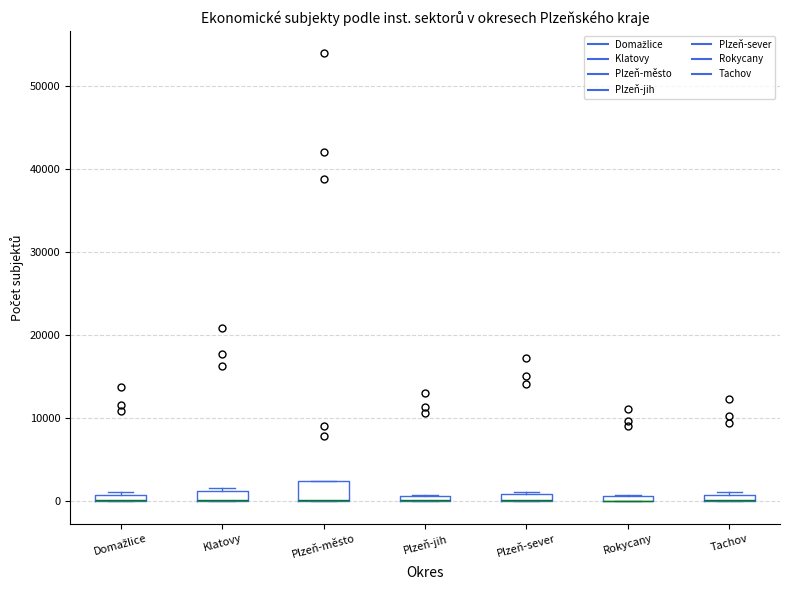

Which box is the tallest, from its lower edge to its upper edge?

Plzeň-město